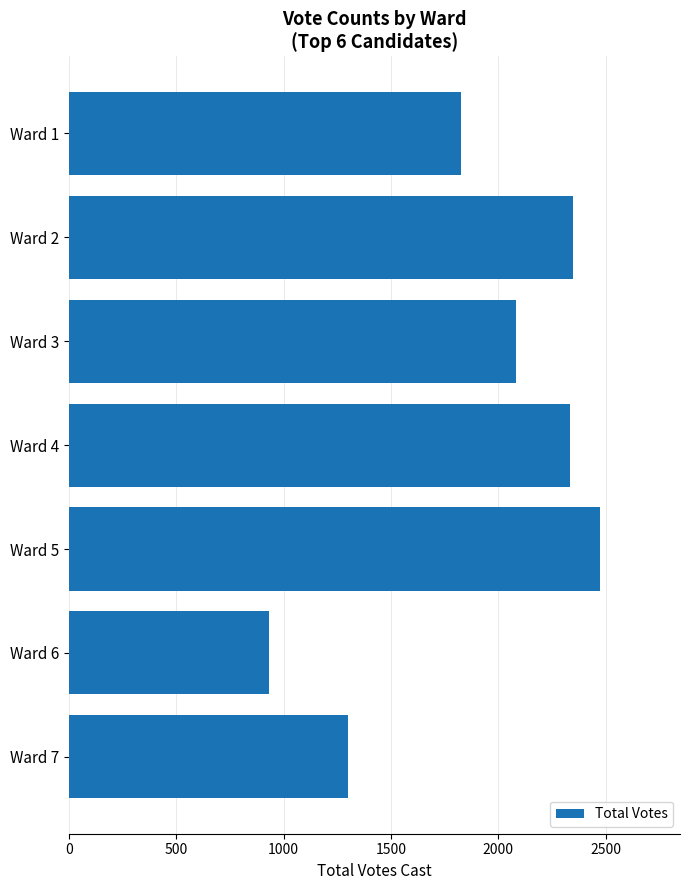

Approximately how many times larger is the value at Ward 3 compared to Ward 5?

0.8